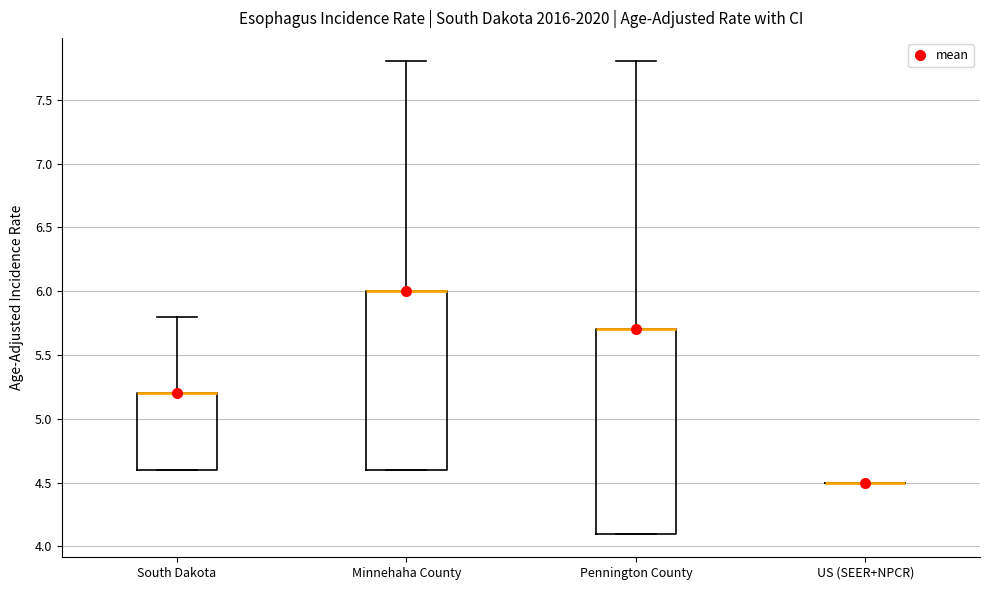

Reading left to right, read every box against the y-axis: the position of its median line, the range the box covers, and the ends of its whiskers. The values are not printed on the chart, so give them approximately, as read against the axis.

South Dakota: median 5.2 (drawn on the box's upper edge), box 4.6 to 5.2, whiskers 4.6 to 5.8
Minnehaha County: median 6.0 (drawn on the box's upper edge), box 4.6 to 6.0, whiskers 4.6 to 7.8
Pennington County: median 5.7 (drawn on the box's upper edge), box 4.1 to 5.7, whiskers 4.1 to 7.8
US (SEER+NPCR): box collapsed to a line at 4.5, whiskers 4.5 to 4.5